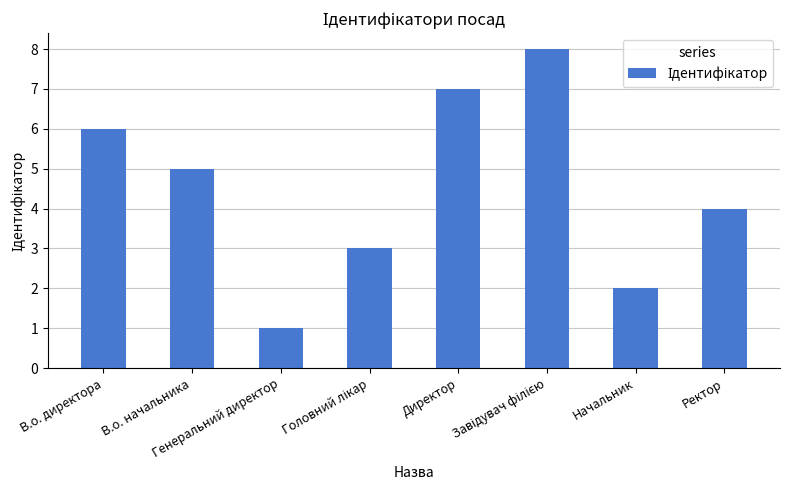

What is the maximum value shown in the chart?

8